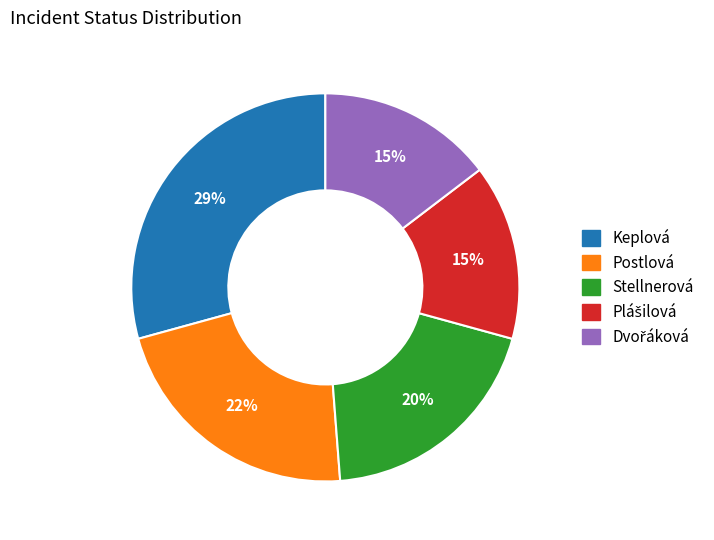

Which has a higher value, Keplová or Postlová?

Keplová